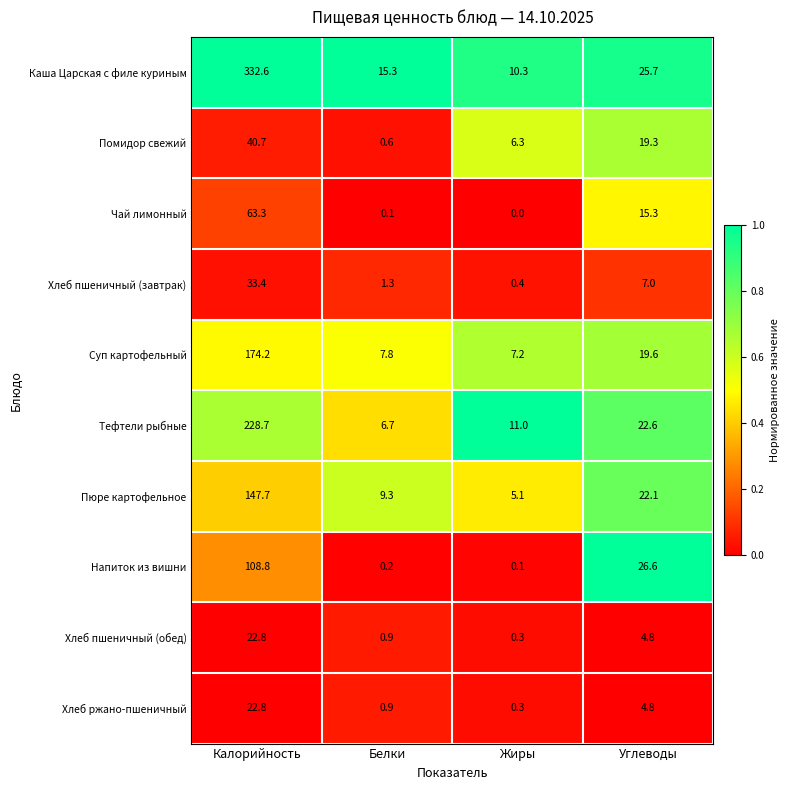

List the labels in order of Хлеб пшеничный (завтрак) value, smallest first.

Жиры, Белки, Углеводы, Калорийность